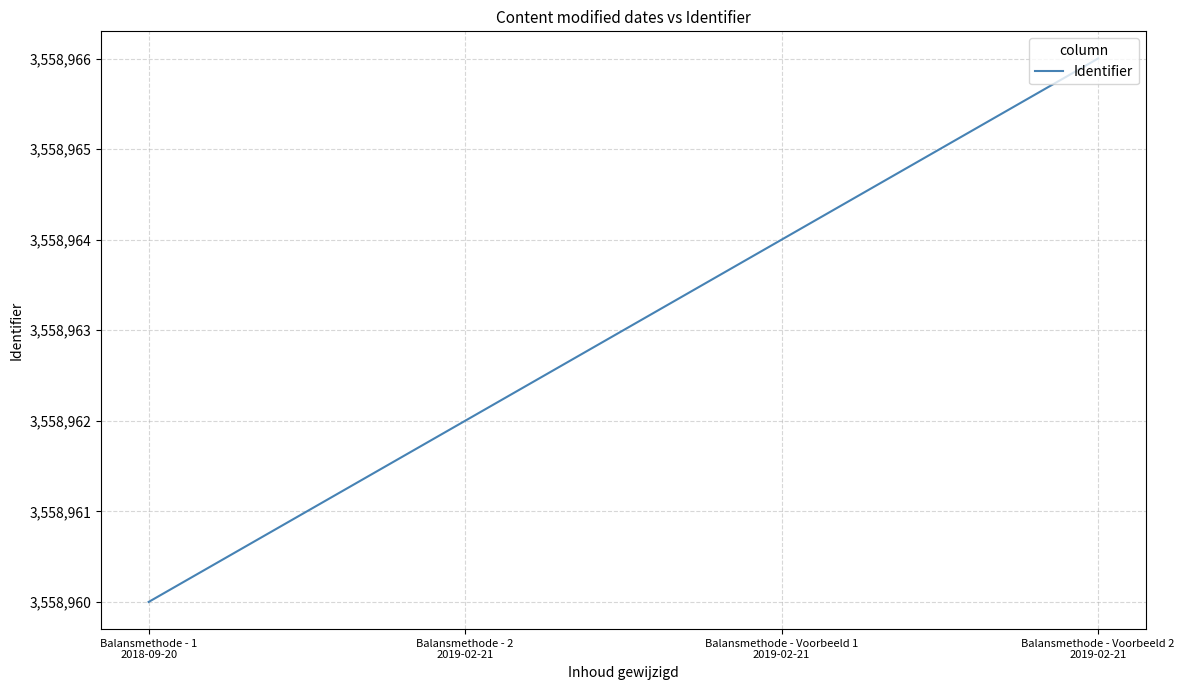

What is the average value?

3558963